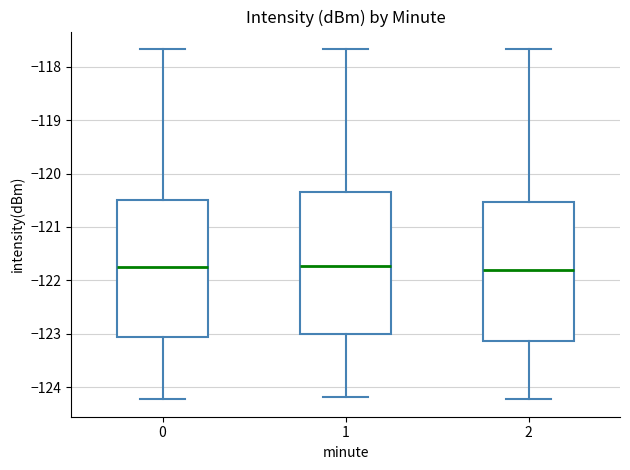

Reading left to right, read every box against the y-axis: the position of its median line, the range the box covers, and the ends of its whiskers. The values are not printed on the chart, so give them approximately, as read against the axis.

0: median -121.7, box -123.1 to -120.5, whiskers -124.2 to -117.7
1: median -121.7, box -123.0 to -120.3, whiskers -124.2 to -117.7
2: median -121.8, box -123.1 to -120.5, whiskers -124.2 to -117.7